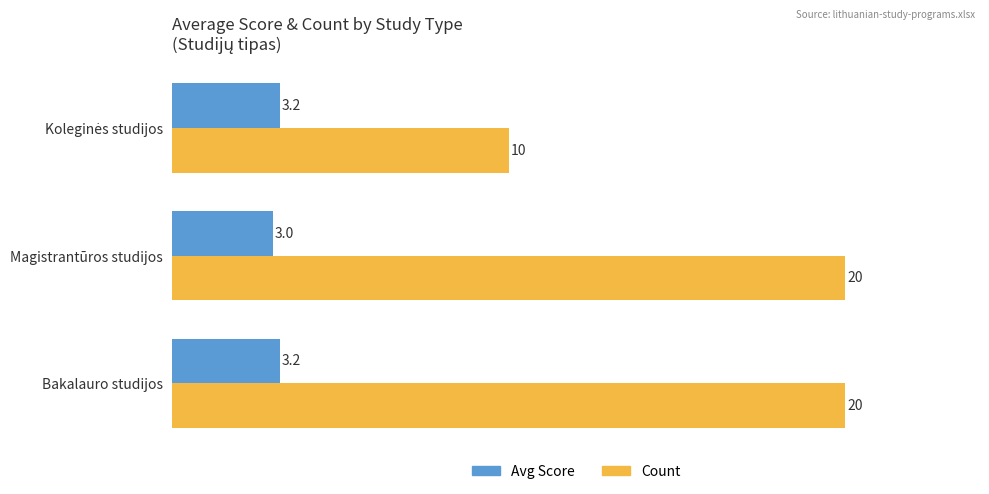

Which category has the lowest value in the Avg Score series?

Magistrantūros studijos